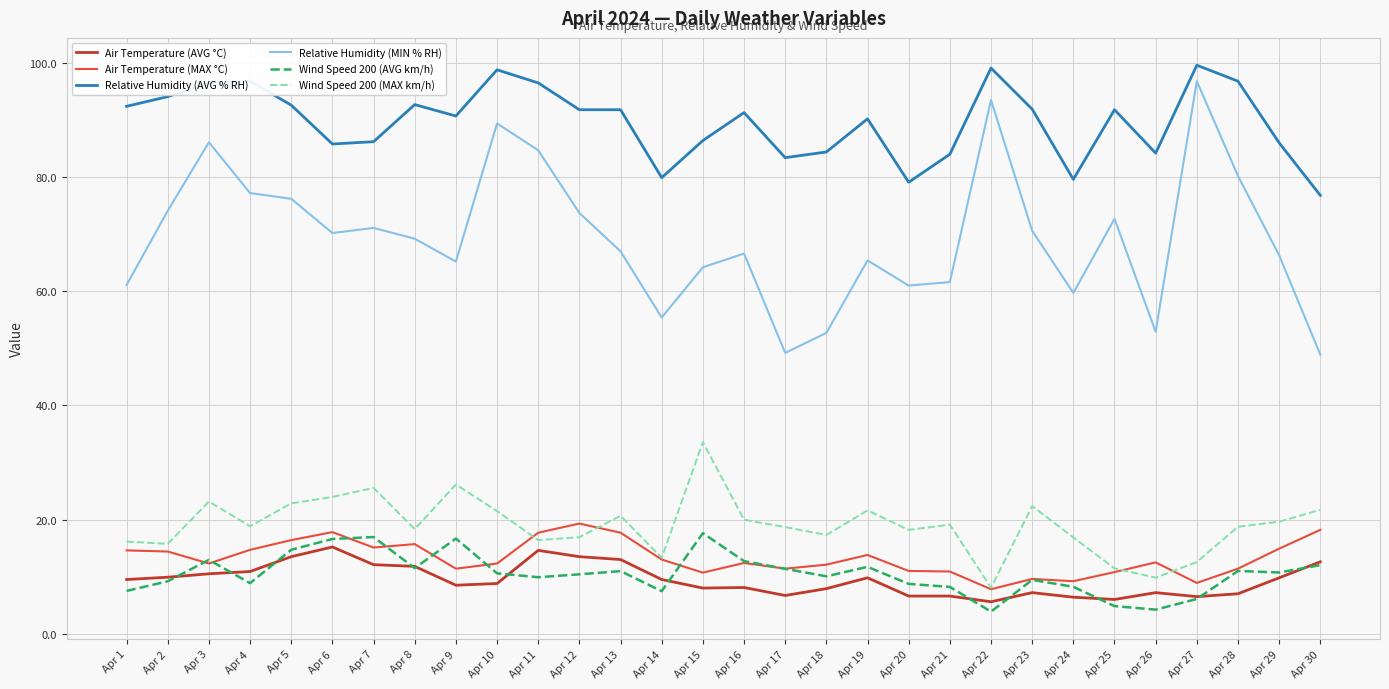

Does the chart have visible grid lines?

Yes